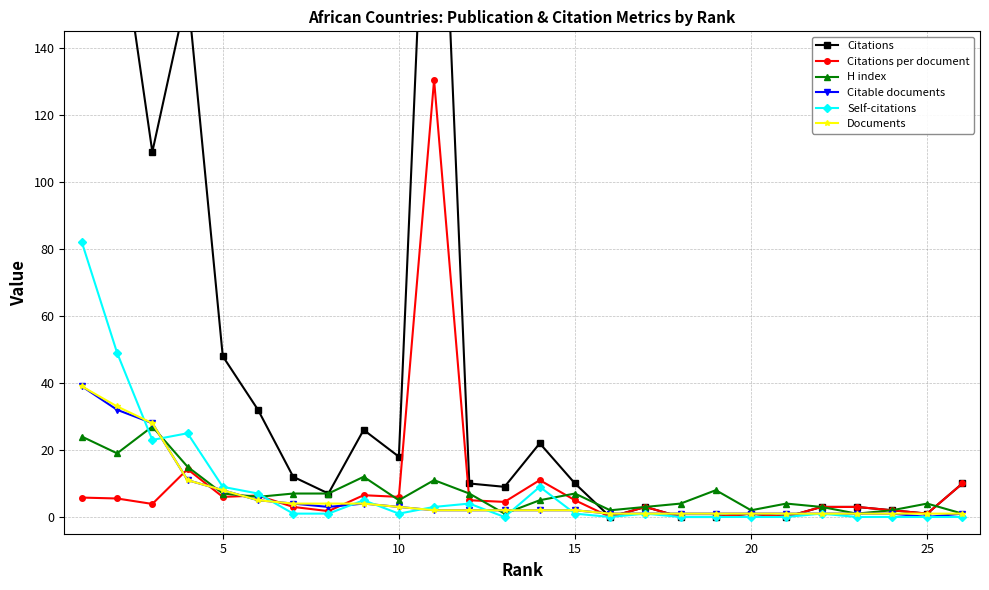

True or false: H index has a value of 4.0 at 25.

True